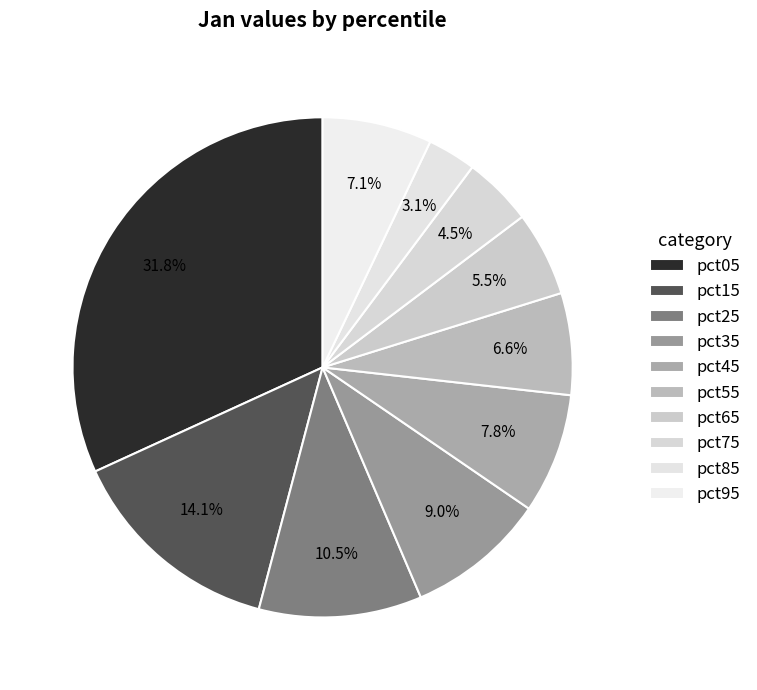

What is the largest slice in the pie chart?

pct05